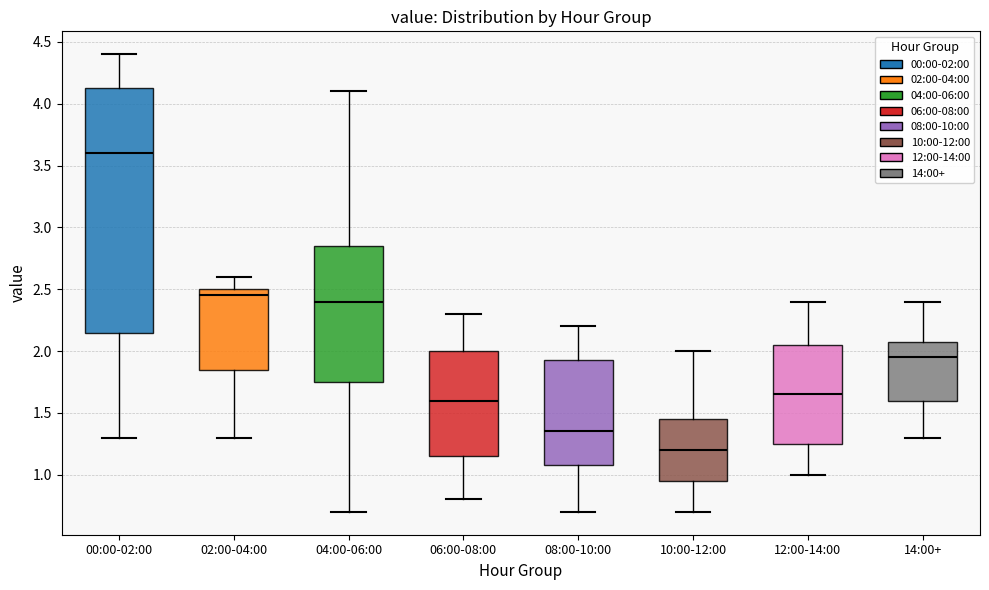

Which box has the lowest median line?

10:00-12:00